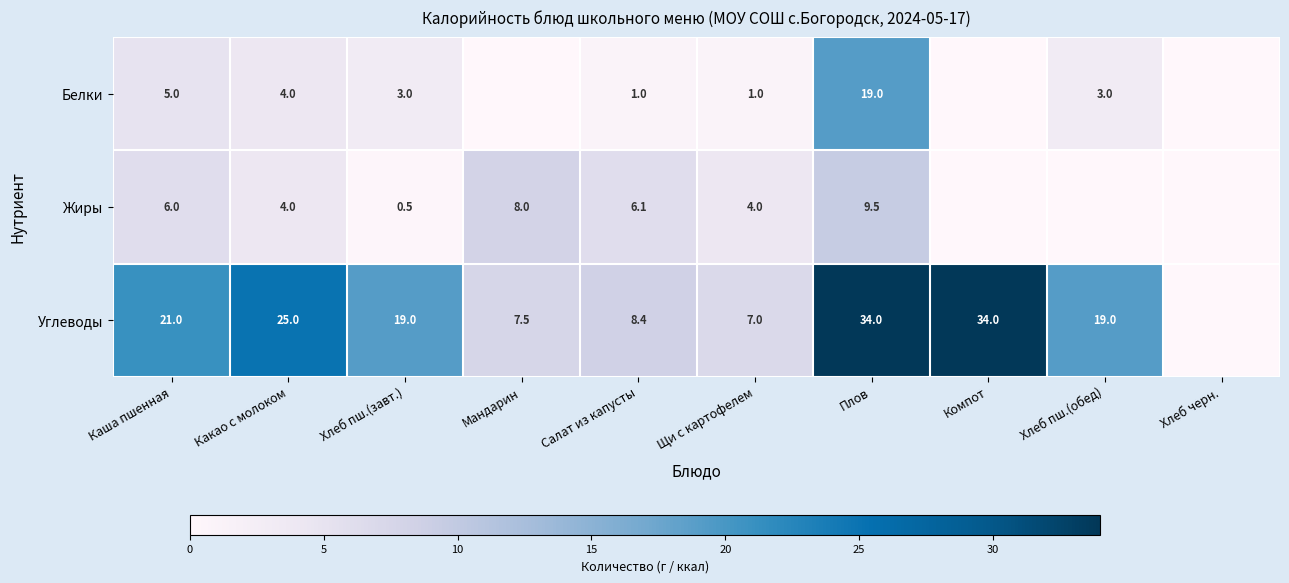

How many data points does each series have?

10